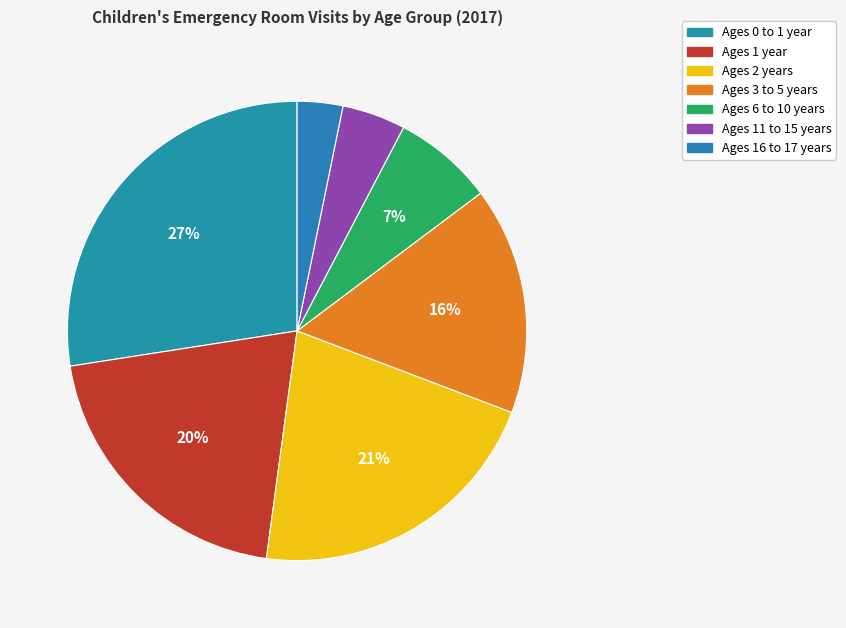

What percentage do Ages 0 to 1 year and Ages 1 year together represent?

47.9%